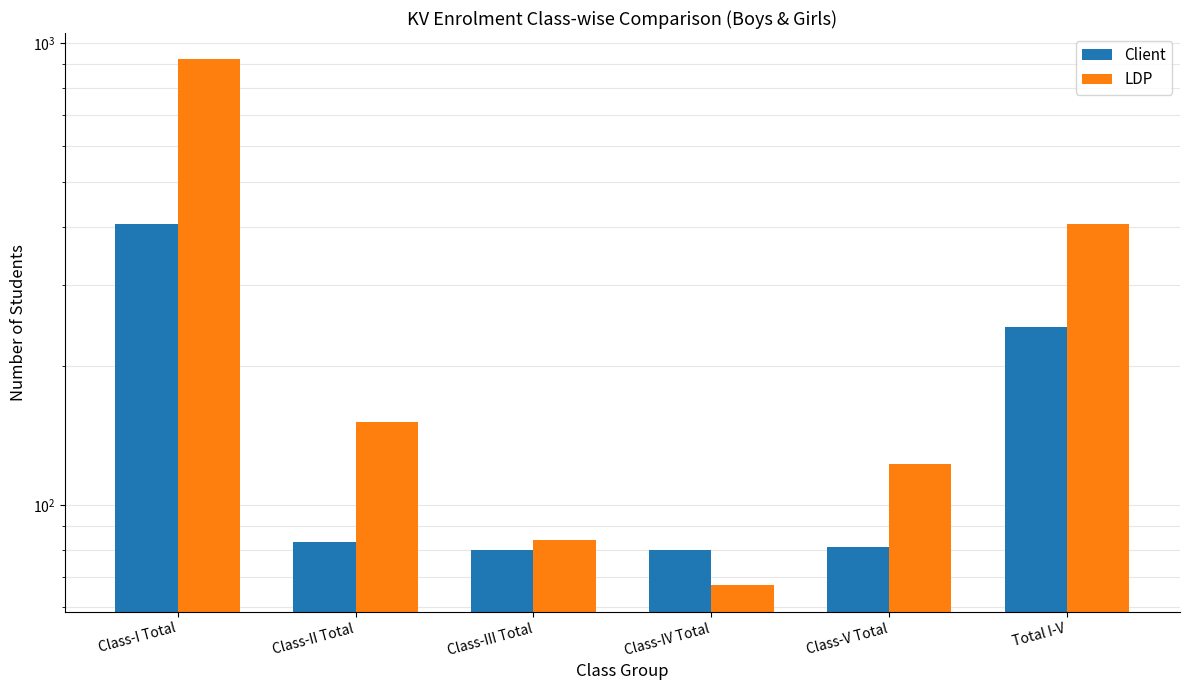

What is the difference between the maximum and minimum values in the LDP series?

856